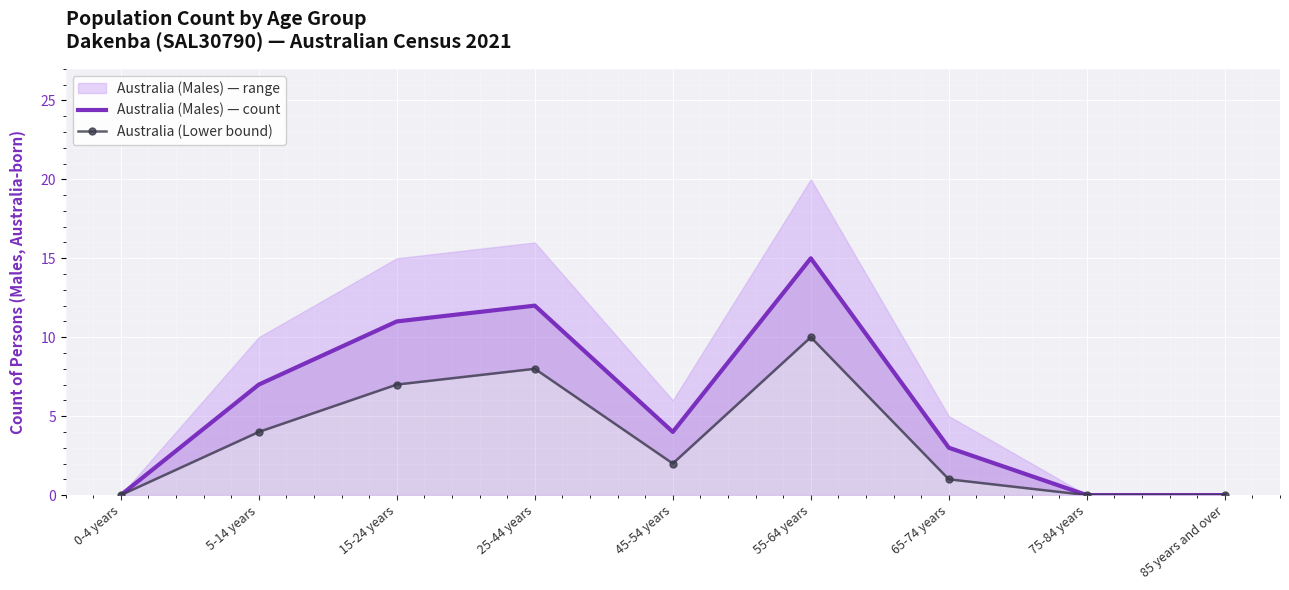

Which category has the highest value in the Australia (Lower bound) series?

55-64 years